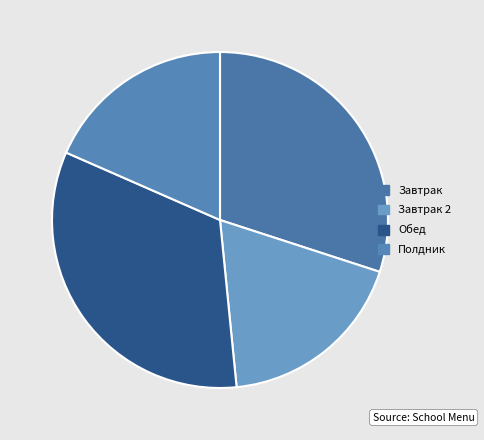

To the nearest percent, what is the difference between the largest and smallest slice percentages?

14%